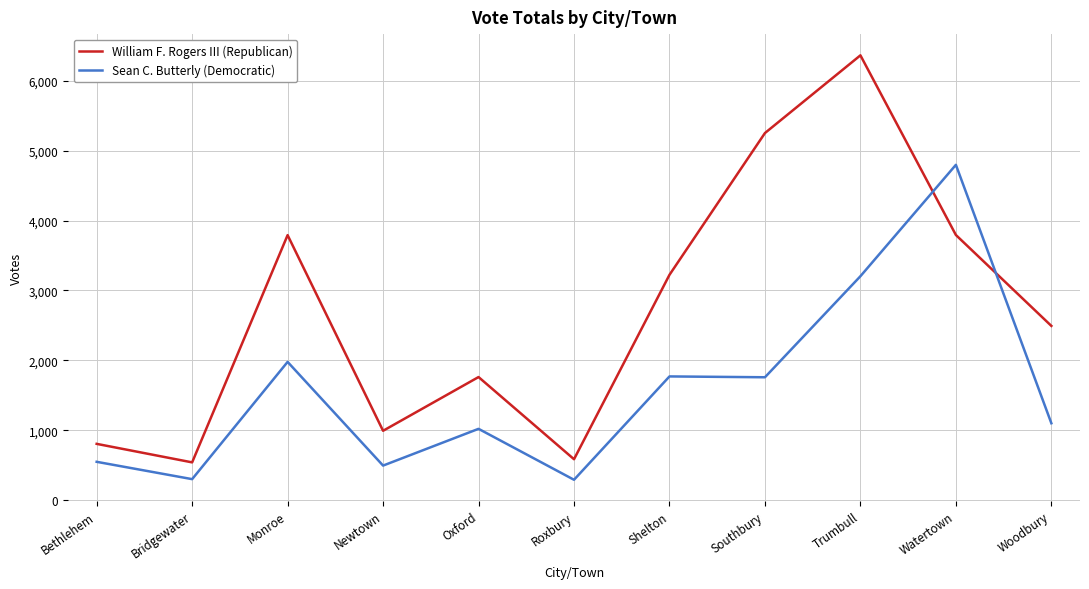

The William F. Rogers III (Republican) series shows 1724 at Woodbury. True or false?

False